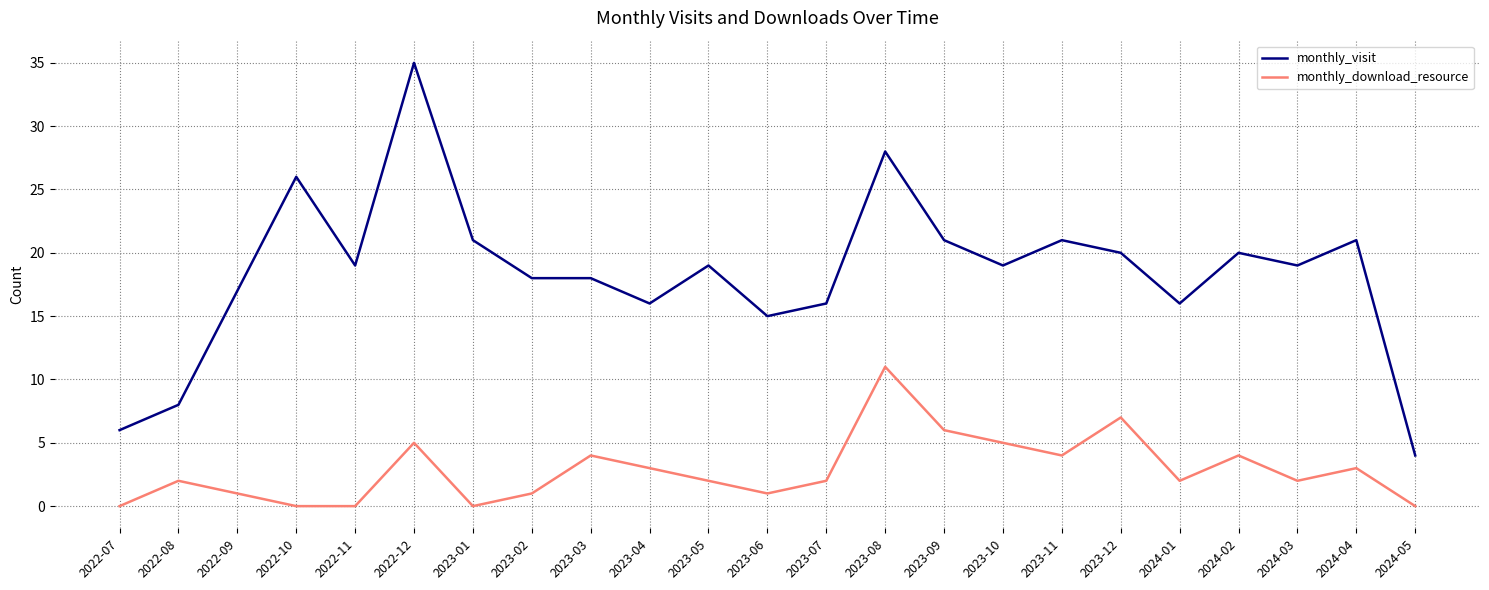

Reading left to right, what are all the values shown in this chart?

monthly_visit: 2022-07=6	2022-08=8	2022-09=17	2022-10=26	2022-11=19	2022-12=35	2023-01=21	2023-02=18	2023-03=18	2023-04=16	2023-05=19	2023-06=15	2023-07=16	2023-08=28	2023-09=21	2023-10=19	2023-11=21	2023-12=20	2024-01=16	2024-02=20	2024-03=19	2024-04=21	2024-05=4
monthly_download_resource: 2022-07=0	2022-08=2	2022-09=1	2022-10=0	2022-11=0	2022-12=5	2023-01=0	2023-02=1	2023-03=4	2023-04=3	2023-05=2	2023-06=1	2023-07=2	2023-08=11	2023-09=6	2023-10=5	2023-11=4	2023-12=7	2024-01=2	2024-02=4	2024-03=2	2024-04=3	2024-05=0